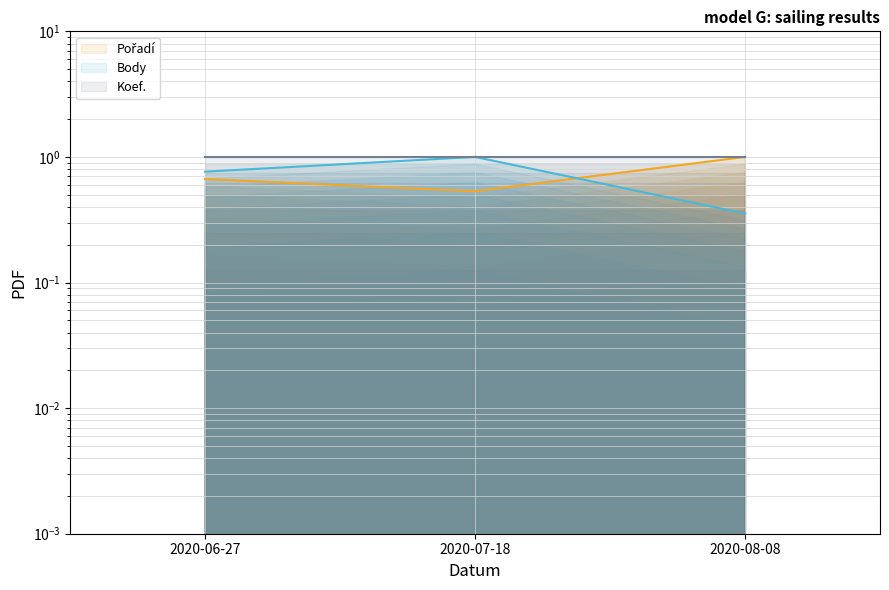

At which category is the sum across all series the highest?

2020-07-18